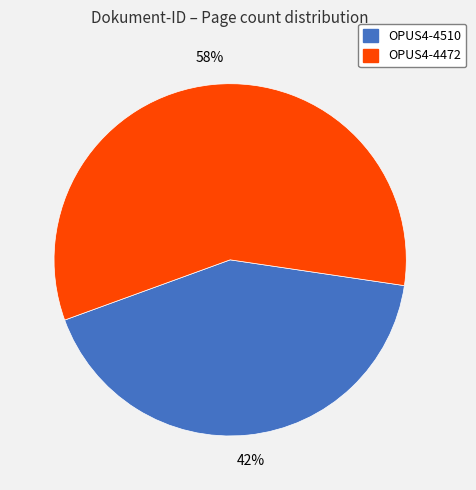

To the nearest percent, what portion does OPUS4-4472 represent?

58%